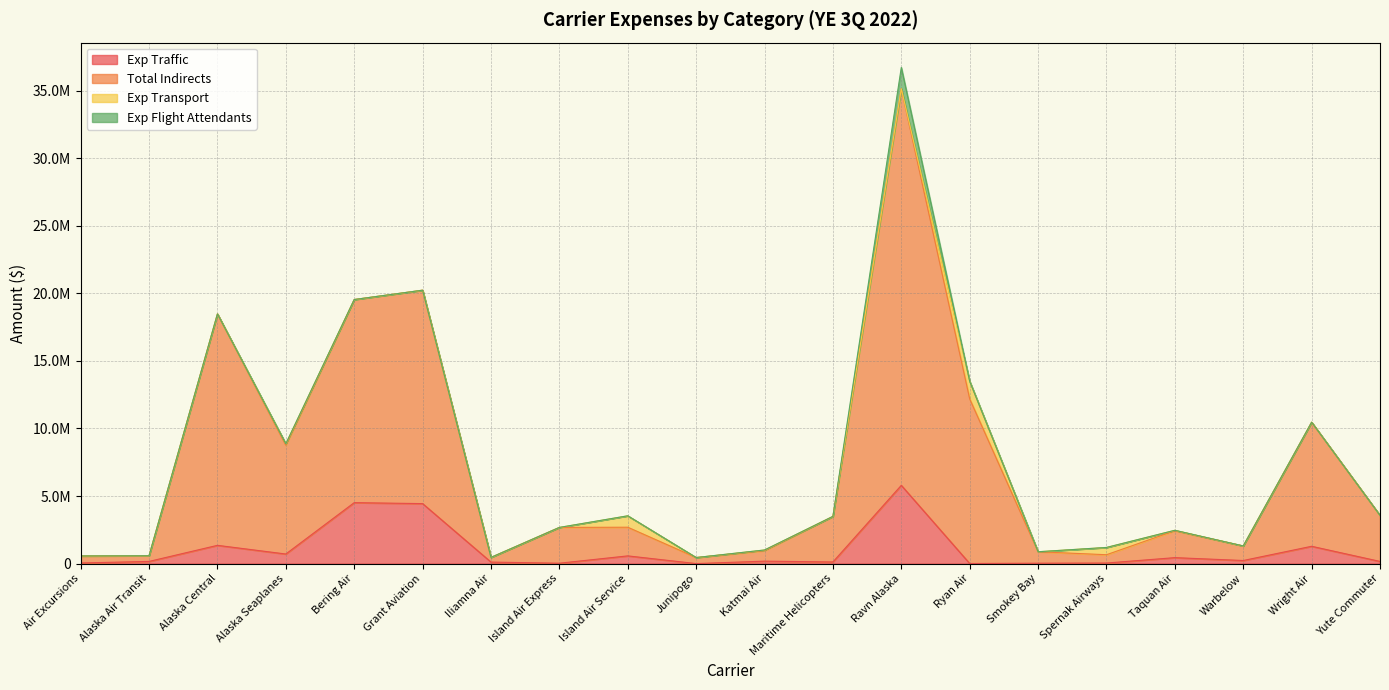

Which category has the lowest value across all series?

Junipogo